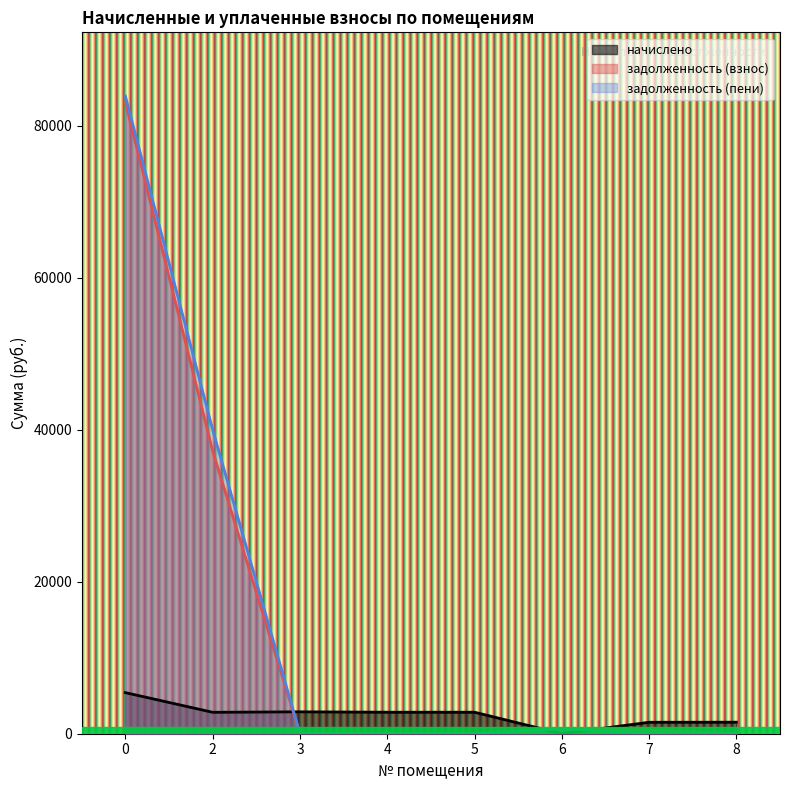

What is the total value across all series at 3?

2881.5